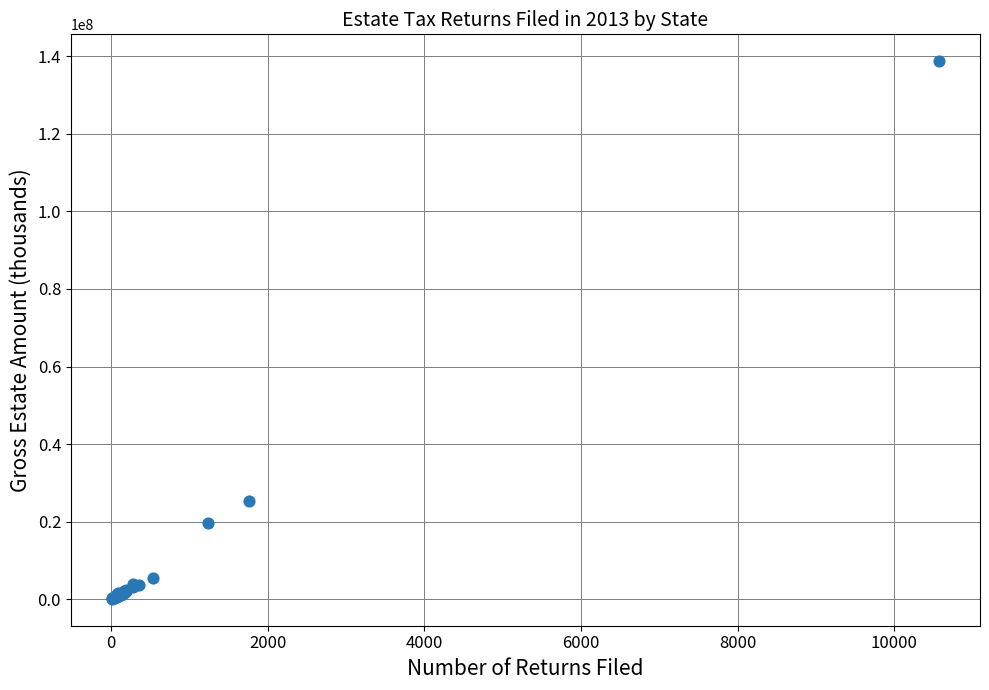

What Y value in the scatter plot is closest to 69413520?

25218125